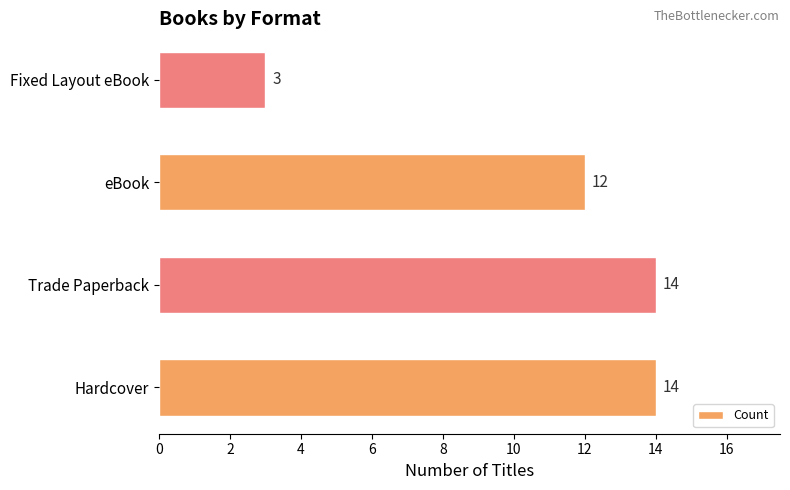

Where is the data nearest to the value 8?

eBook